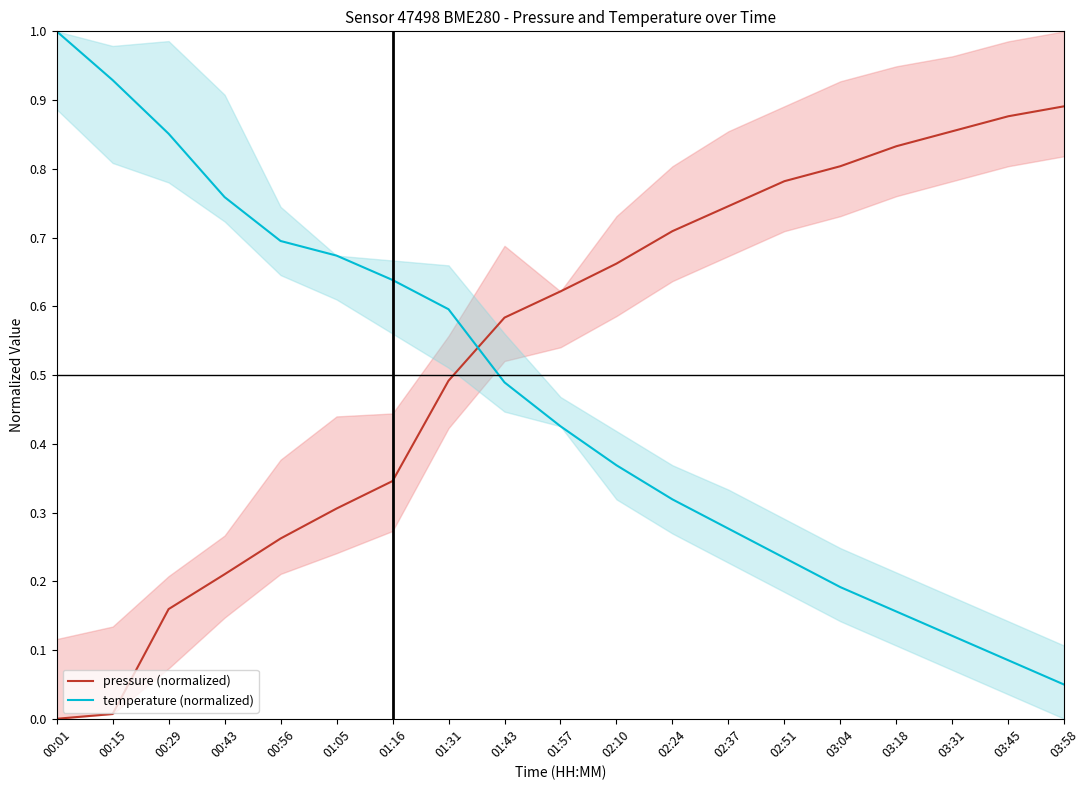

Between which two adjacent categories do pressure (normalized) and temperature (normalized) first intersect?

01:31 and 01:43